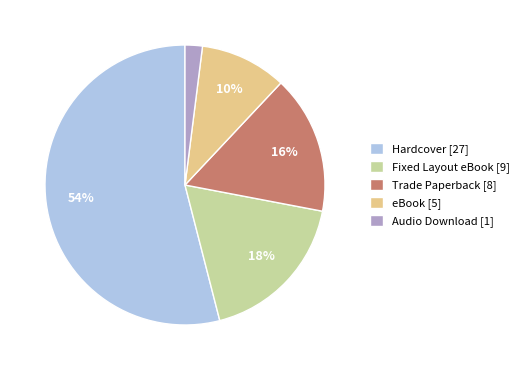

Is the sum of Fixed Layout eBook and Hardcover greater than half?

Yes